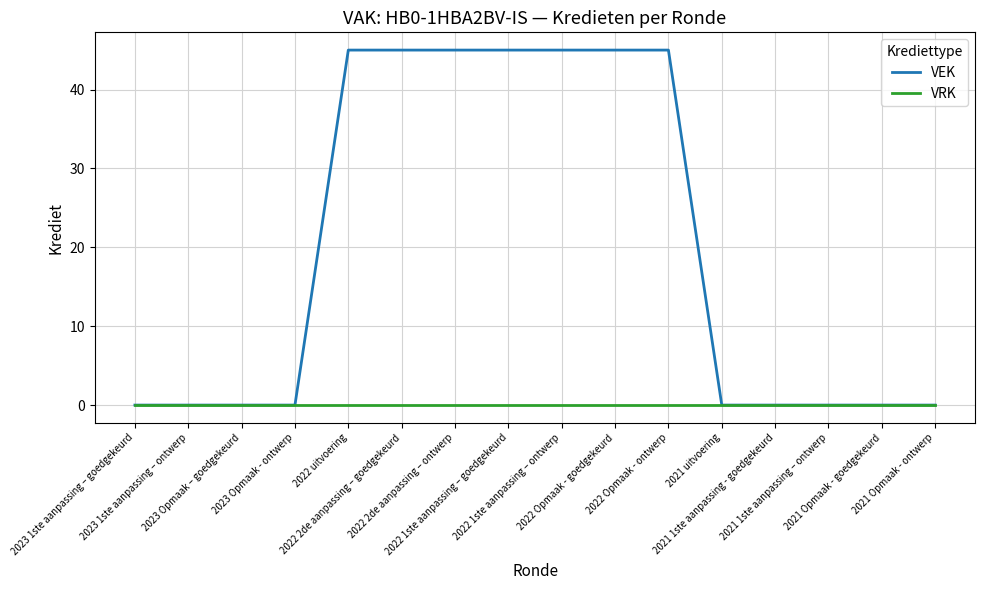

What is the greatest value displayed?

45